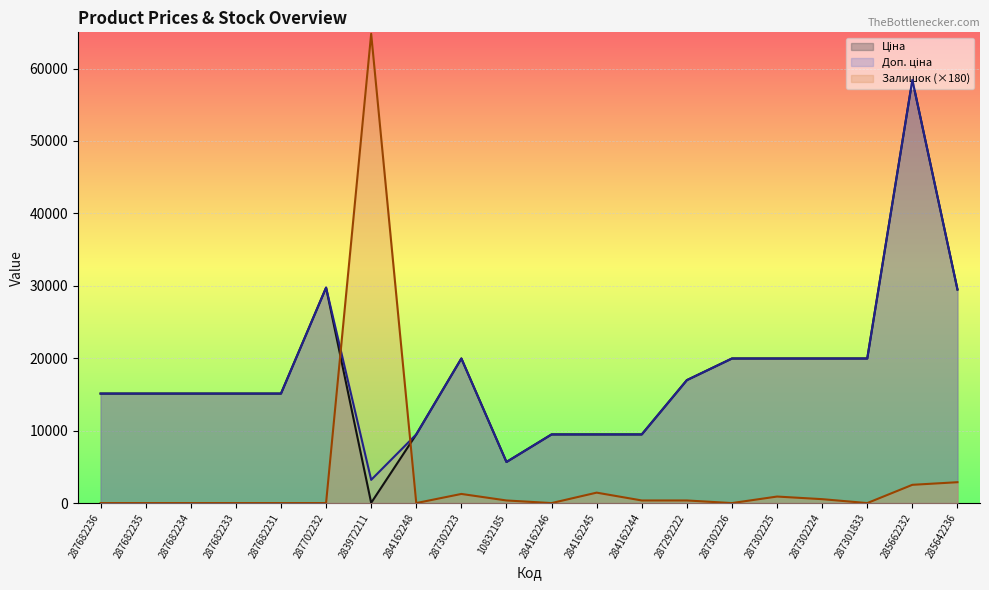

At which category is the sum across all series the highest?

285662232